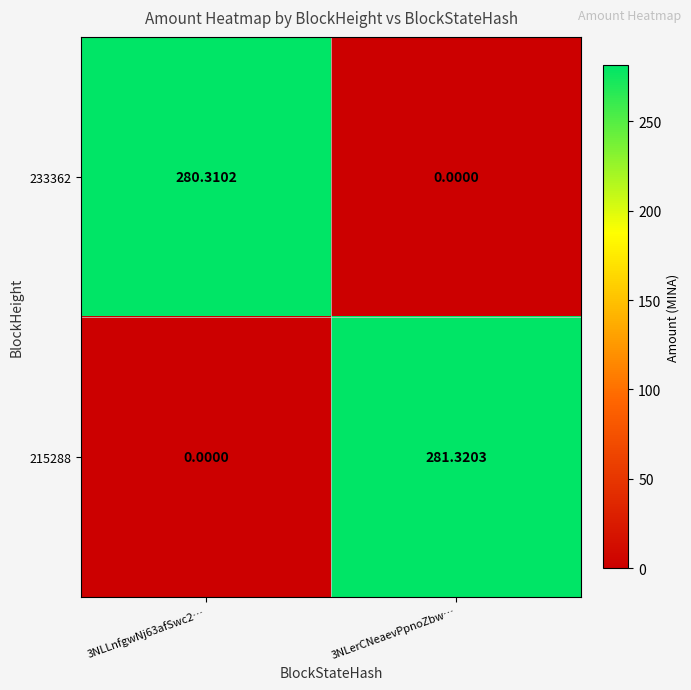

Is the value of 233362 at 3NLerCNeaevPpnoZbw… greater than the value of 215288 at 3NLerCNeaevPpnoZbw…?

No